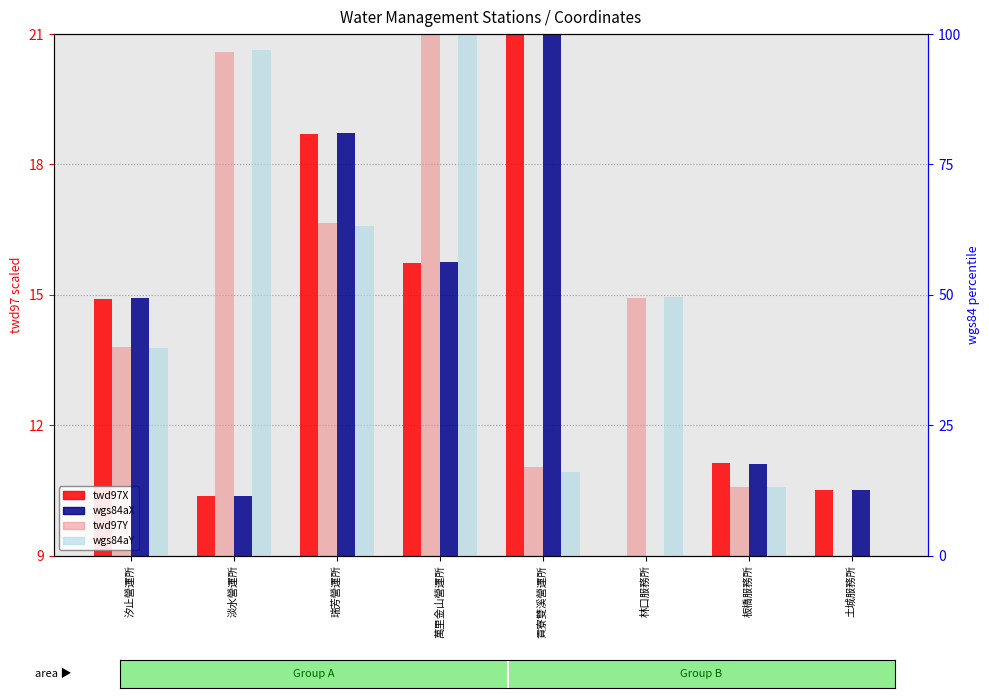

Rank the categories by wgs84aX value from lowest to highest.

林口服務所, 淡水營運所, 土城服務所, 板橋服務所, 汐止營運所, 萬里金山營運所, 瑞芳營運所, 貢寮雙溪營運所